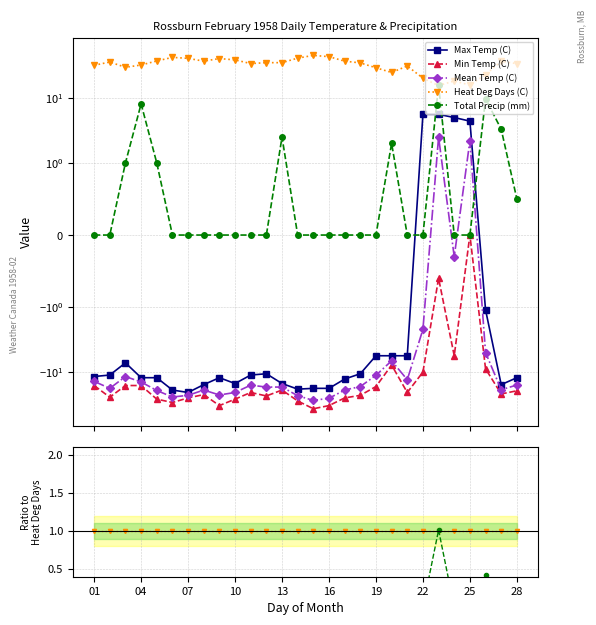

True or false: Heat Deg Days (C) has a value of 0.6 at 14.

False